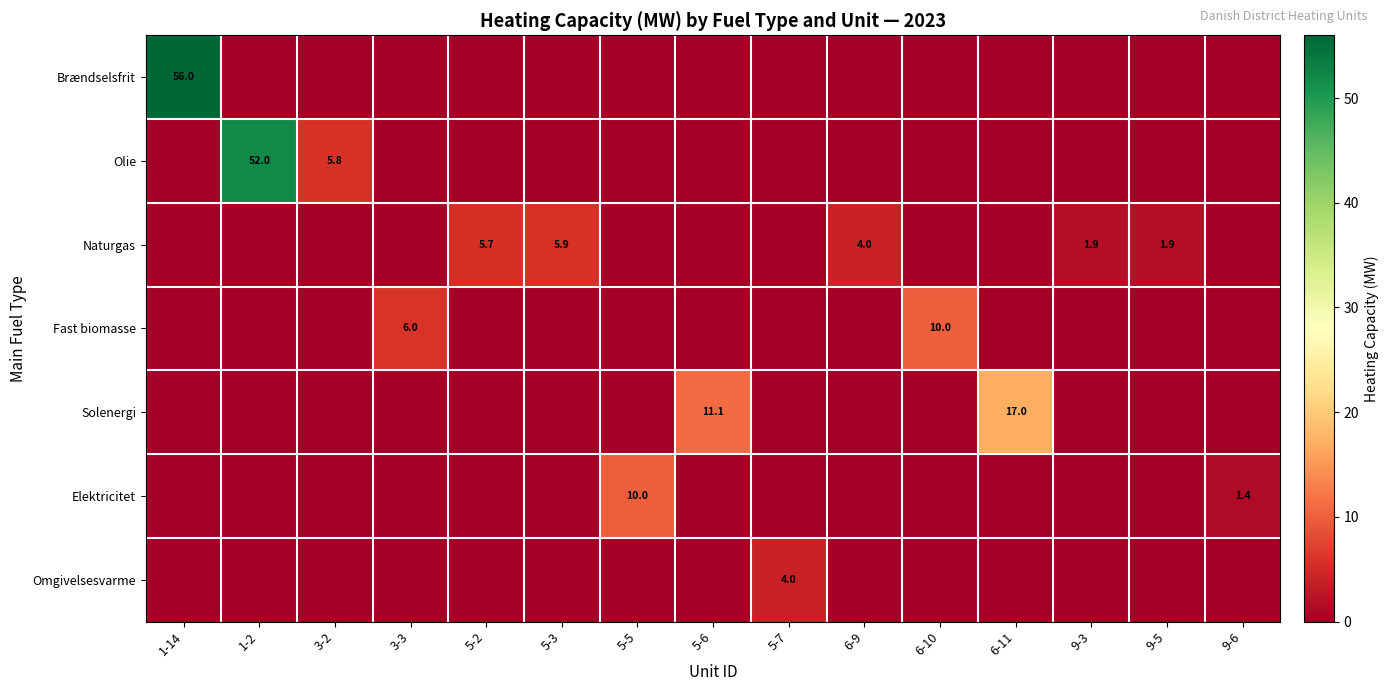

True or false: Olie has a value of 5.8 at 3-2.

True